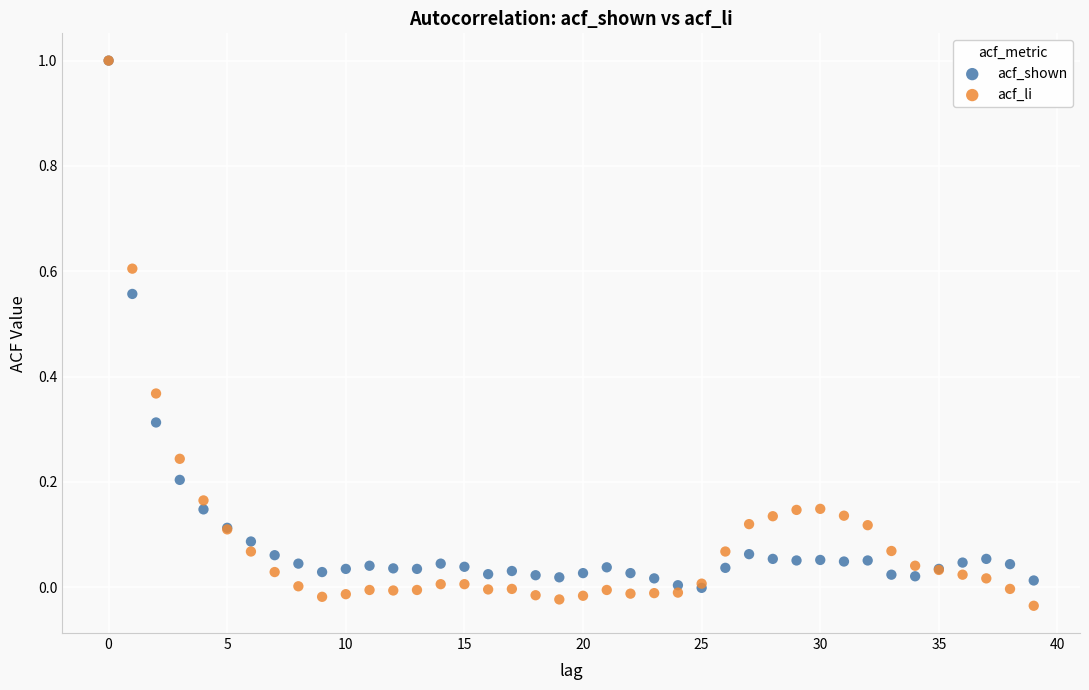

Which series has the largest Y range (max minus min)?

acf_li